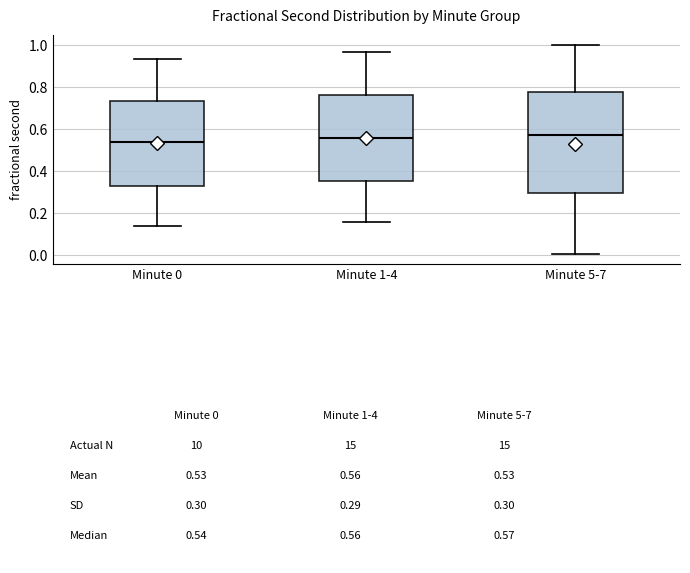

Comparing the boxes themselves (not the whiskers), which one is the tallest?

Minute 5-7